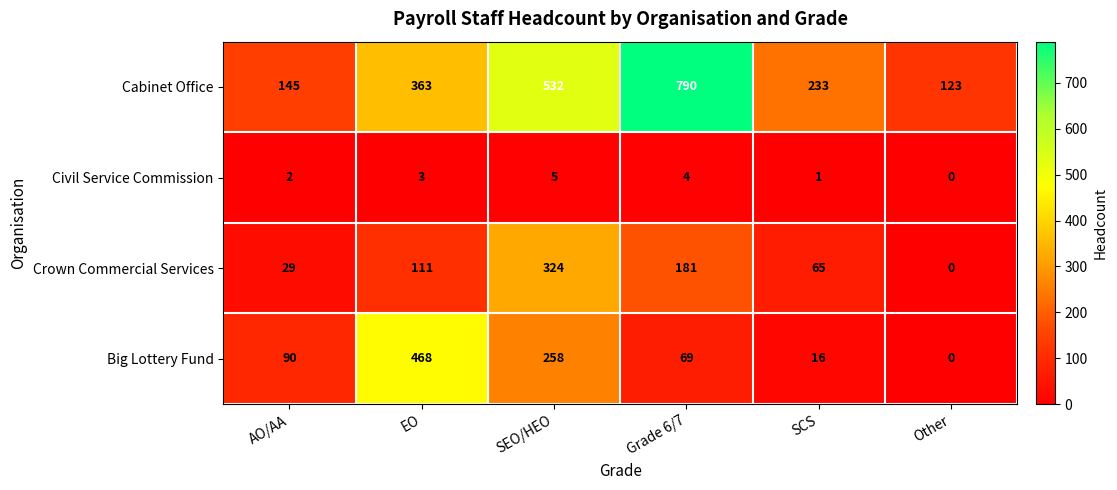

Reading left to right, transcribe all the data shown in this chart.

Cabinet Office: 145	363	532	790	233	123
Civil Service Commission: 2	3	5	4	1	0
Crown Commercial Services: 29	111	324	181	65	0
Big Lottery Fund: 90	468	258	69	16	0